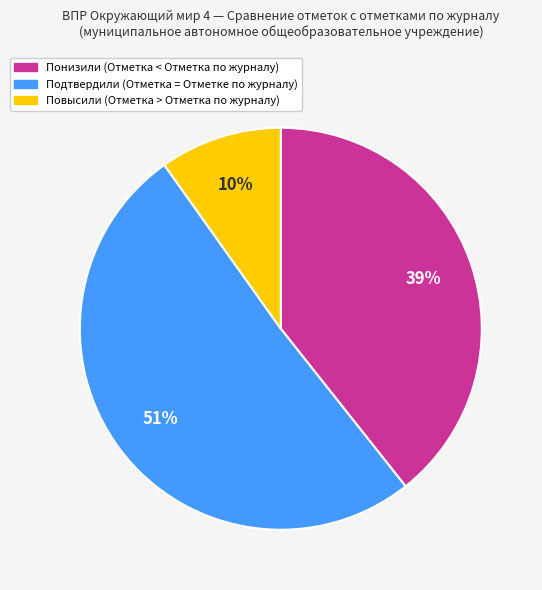

Between Повысили and Подтвердили, which is larger?

Подтвердили